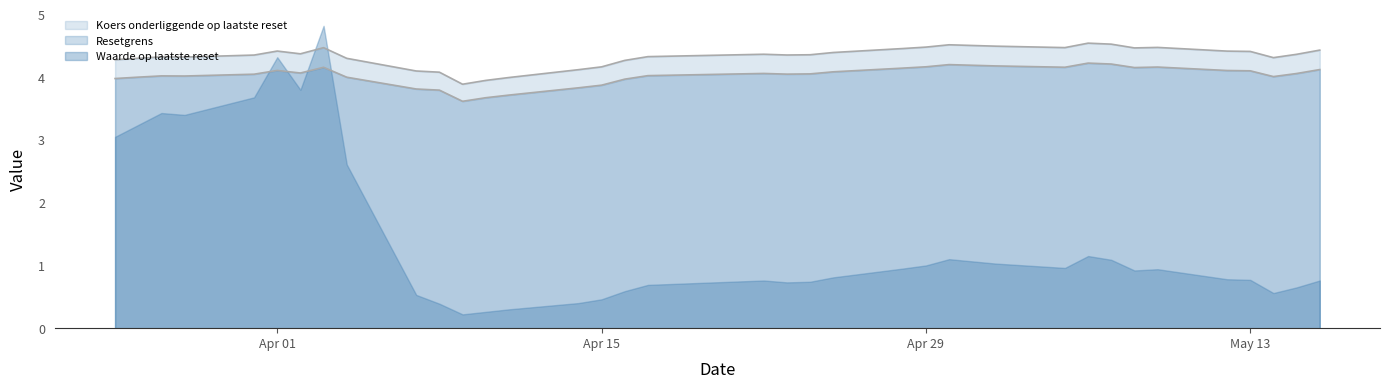

What is the minimum value for Koers onderliggende op laatste reset?

3.9